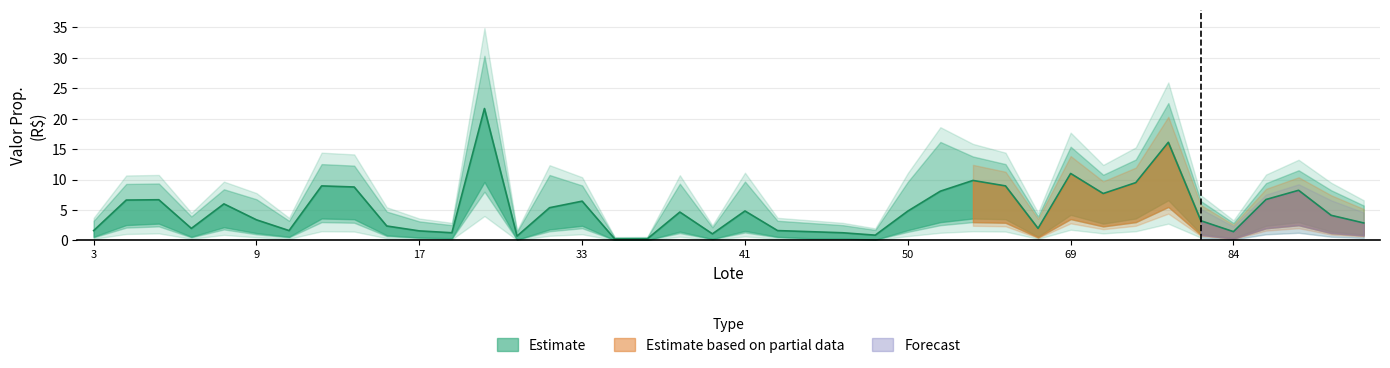

What value does the Valor Upper series have at 62?

12.5